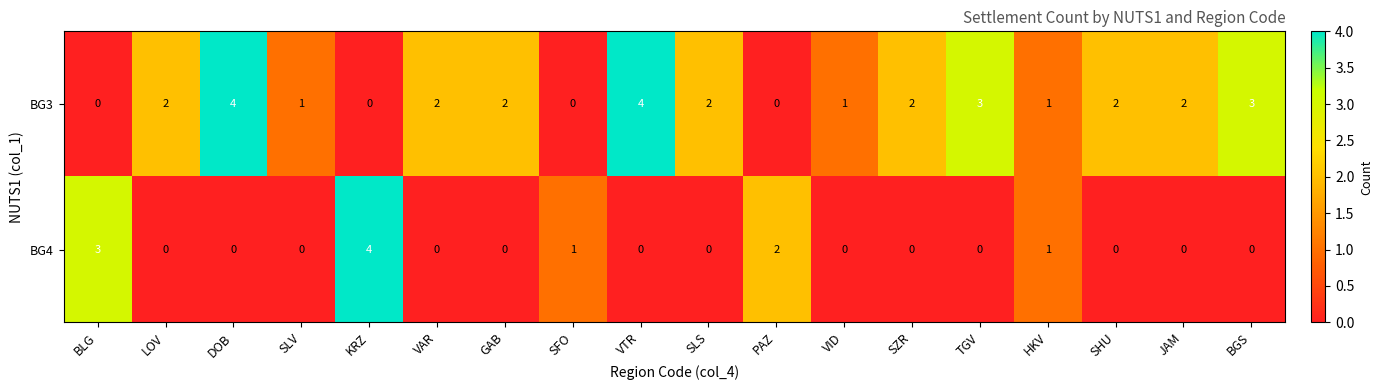

What is the difference between the second highest and minimum values in the BG3 series?

4